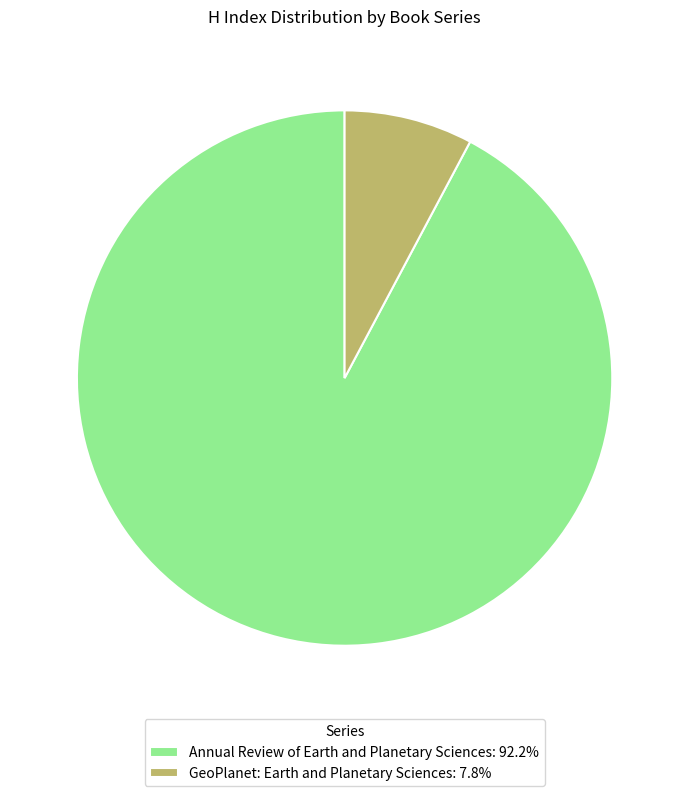

Is there a majority slice in this chart?

Yes